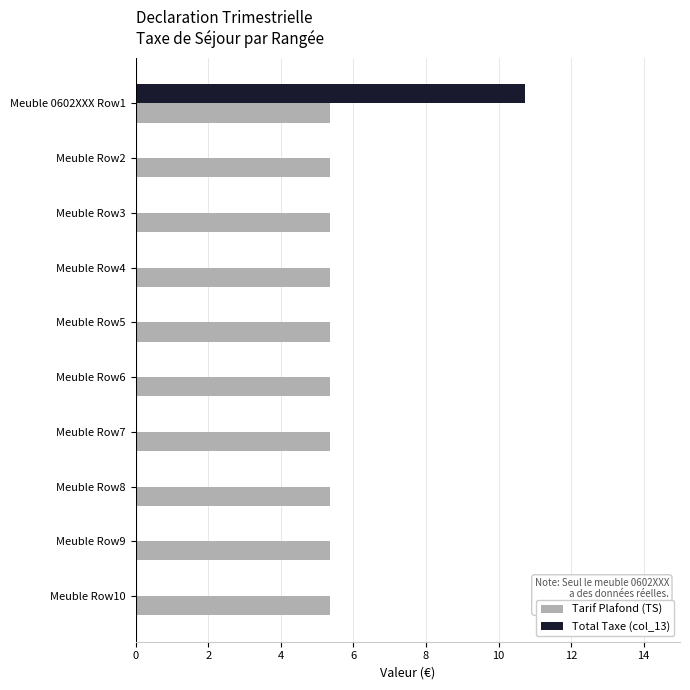

What is the total value across all series at Meuble Row9?

5.4